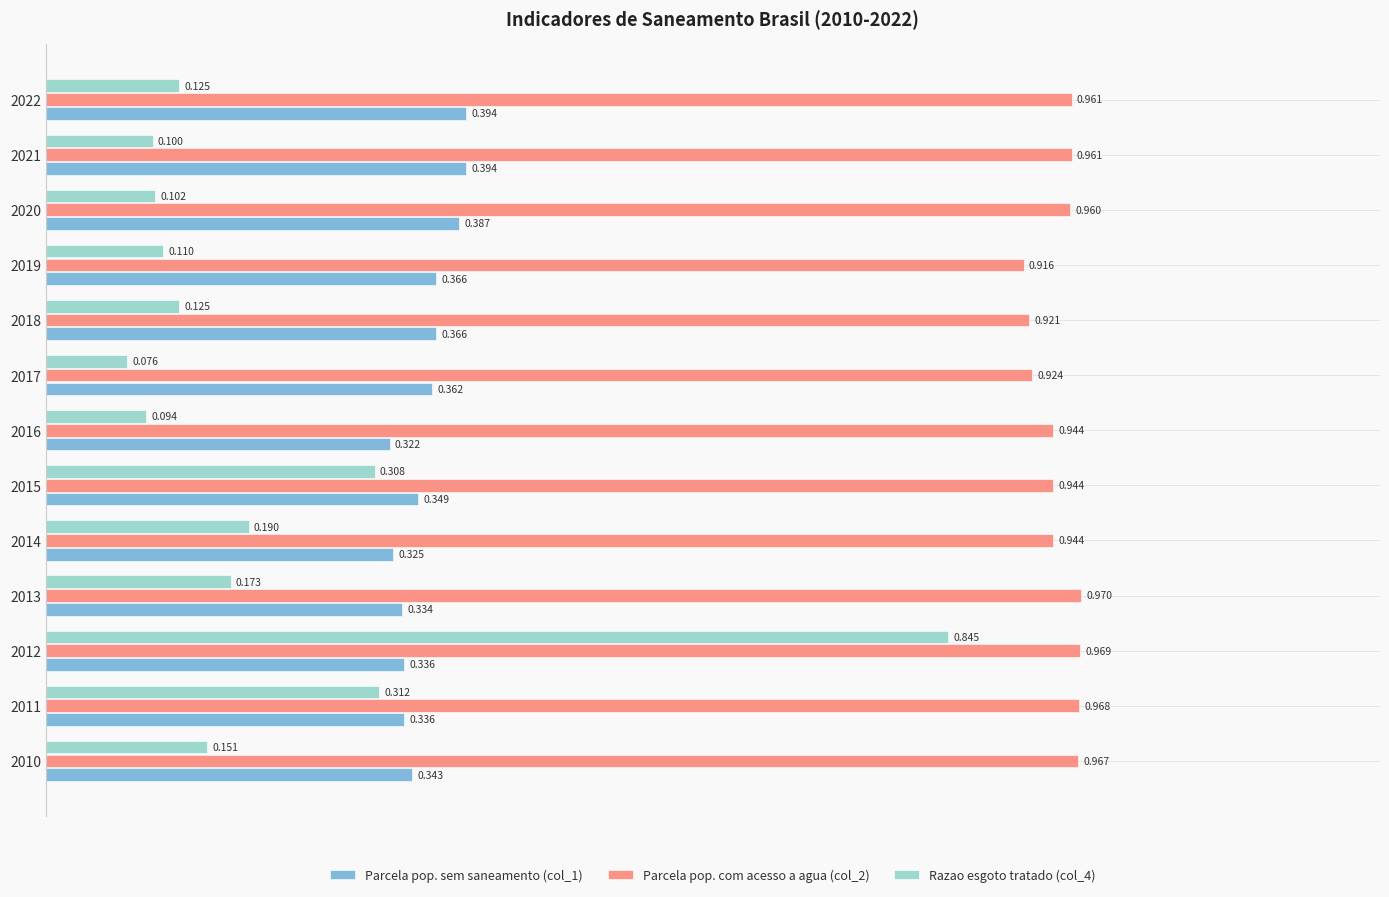

Is the value of Razao esgoto tratado (col_4) at 2013 greater than the value of Parcela pop. com acesso a agua (col_2) at 2013?

No